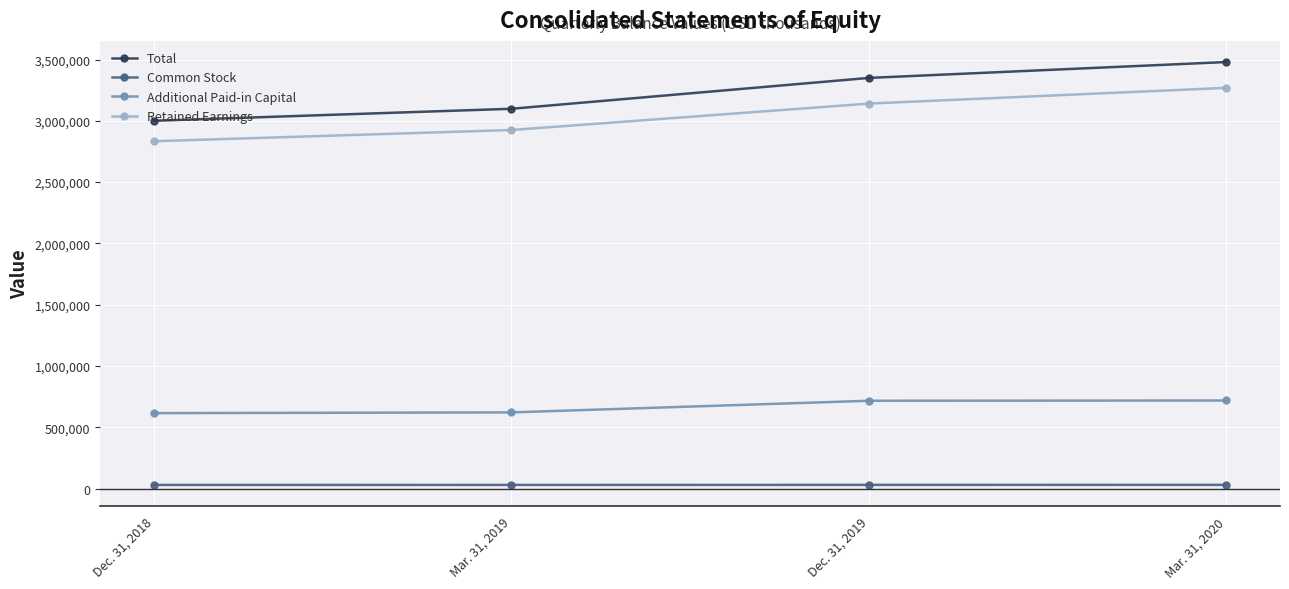

At how many categories does at least one series exceed 1844977?

4